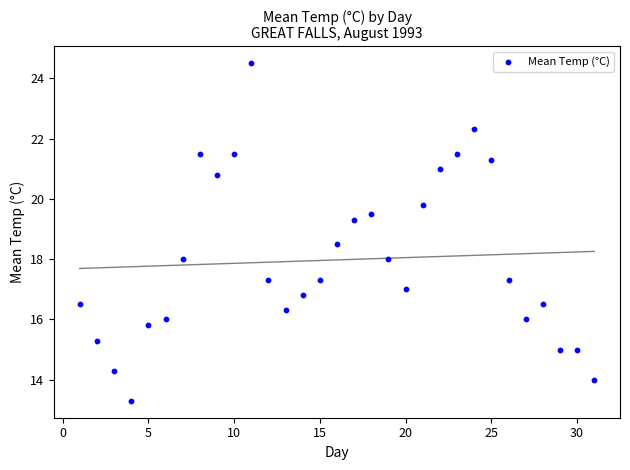

What is the range of Y values (max minus min)?

11.2